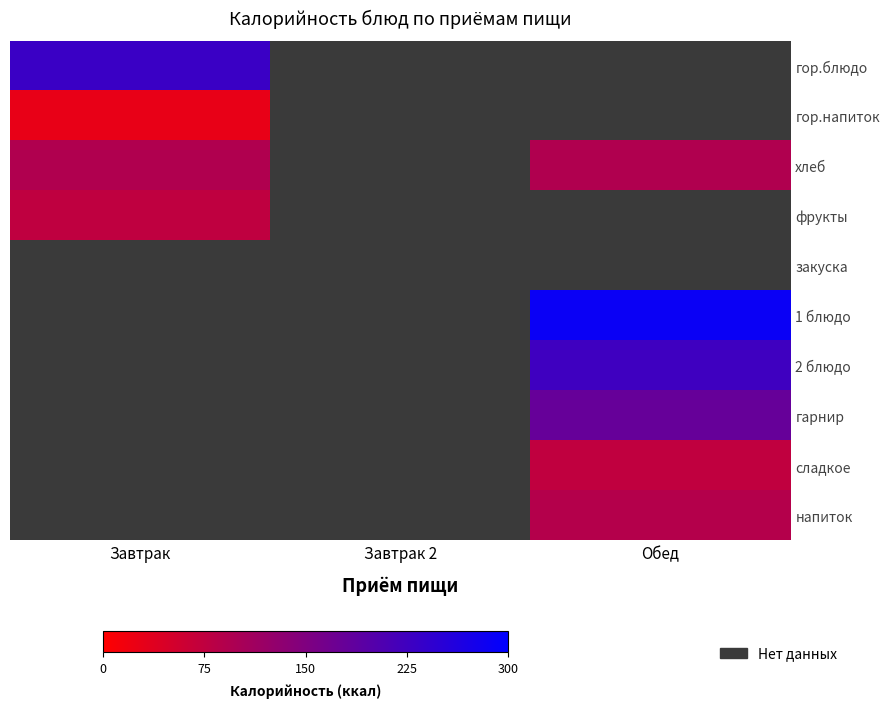

Which has a higher value, Обед or Завтрак 2?

Завтрак 2